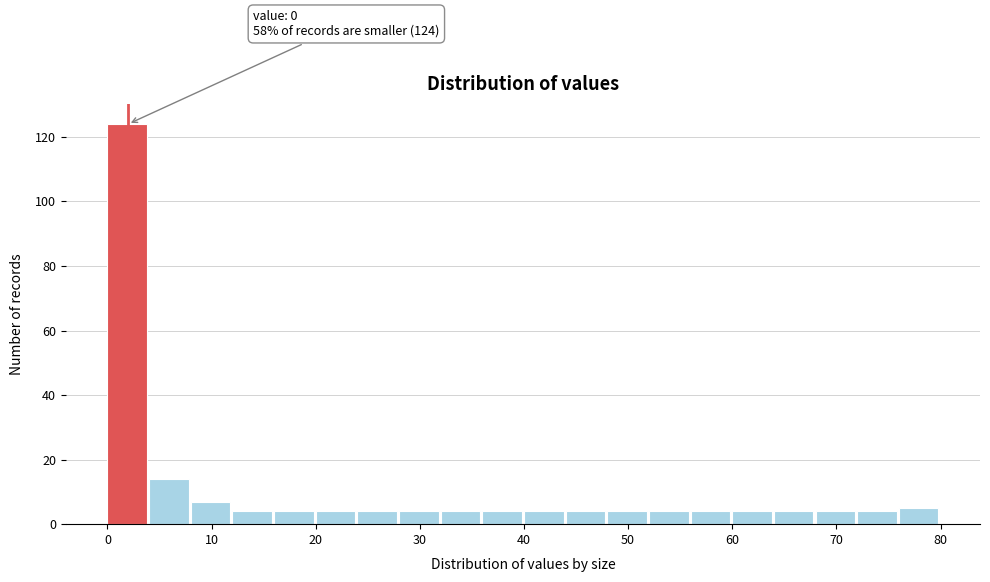

Over which range of the x-axis is the bar tallest?

0 to 4